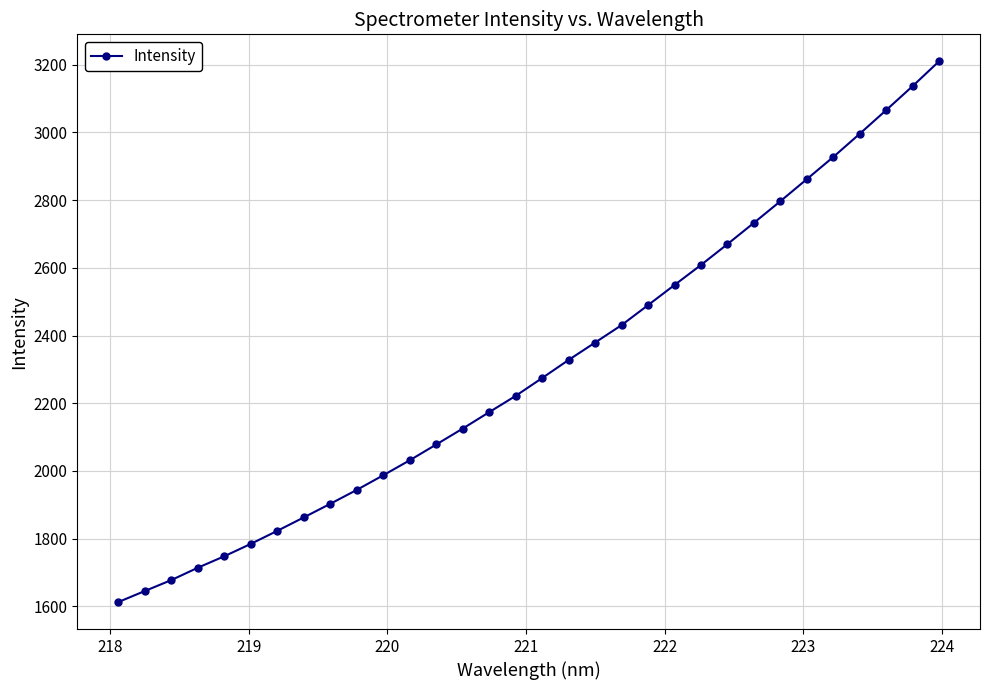

Reading left to right, transcribe all the data shown in this chart.

1612.9	1645.5	1677.8	1714.3	1748.2	1784.8	1823.3	1863.0	1903.1	1944.2	1987.4	2031.7	2078.2	2125.3	2173.8	2221.8	2274.5	2327.9	2379.3	2430.8	2489.8	2549.2	2608.3	2669.8	2732.7	2796.6	2861.7	2927.1	2995.7	3065.5	3136.3	3209.7